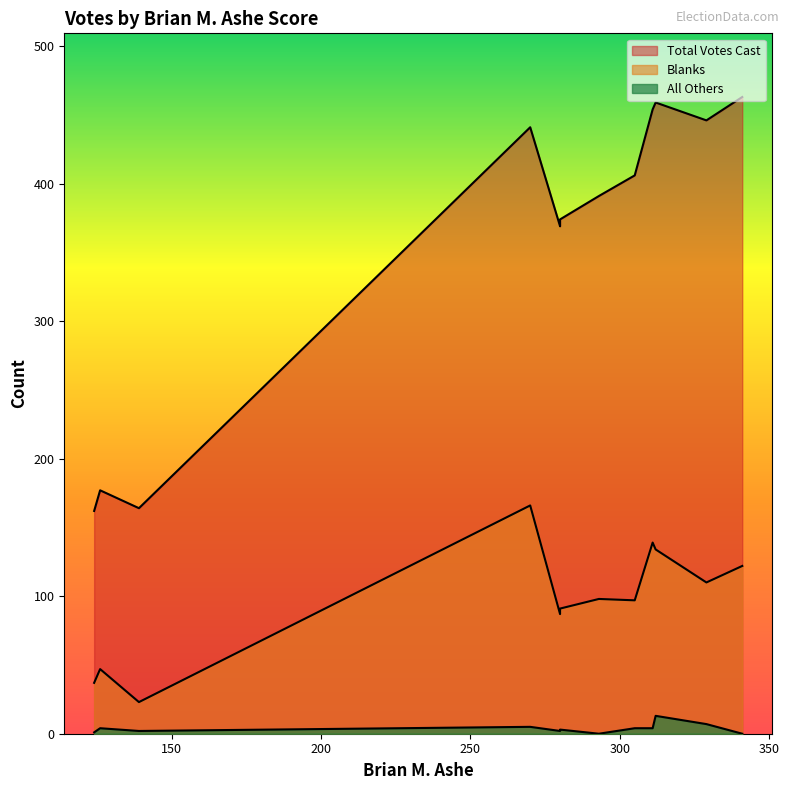

How many positive values does the All Others series have?

10